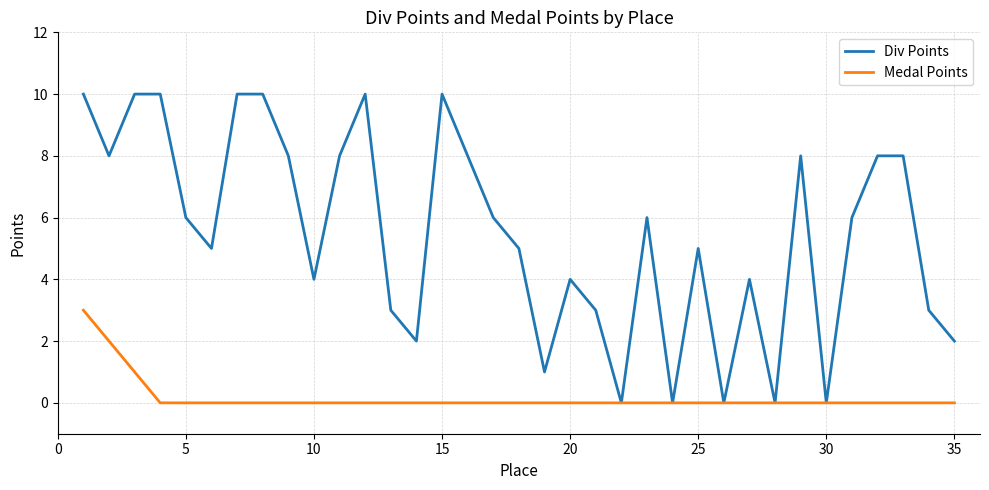

Reading left to right, transcribe all the data shown in this chart.

Div Points: 10	8	10	10	6	5	10	10	8	4	8	10	3	2	10	8	6	5	1	4	3	0	6	0	5	0	4	0	8	0	6	8	8	3	2
Medal Points: 3	2	1	0	0	0	0	0	0	0	0	0	0	0	0	0	0	0	0	0	0	0	0	0	0	0	0	0	0	0	0	0	0	0	0